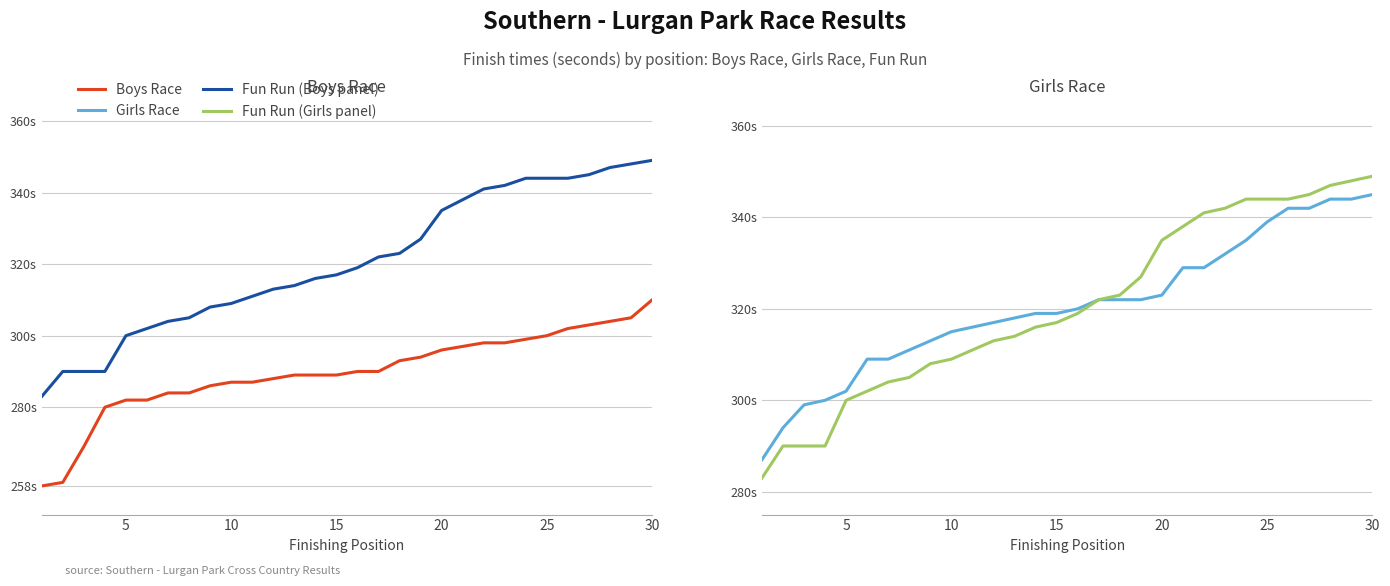

Reading right to left, extract all data points from this chart.

Boys Race: 310	305	304	303	302	300	299	298	298	297	296	294	293	290	290	289	289	289	288	287	287	286	284	284	282	282	280	269	259	258
Fun Run: 349	348	347	345	344	344	344	342	341	338	335	327	323	322	319	317	316	314	313	311	309	308	305	304	302	300	290	290	290	283
Girls Race: 345	344	344	342	342	339	335	332	329	329	323	322	322	322	320	319	319	318	317	316	315	313	311	309	309	302	300	299	294	287